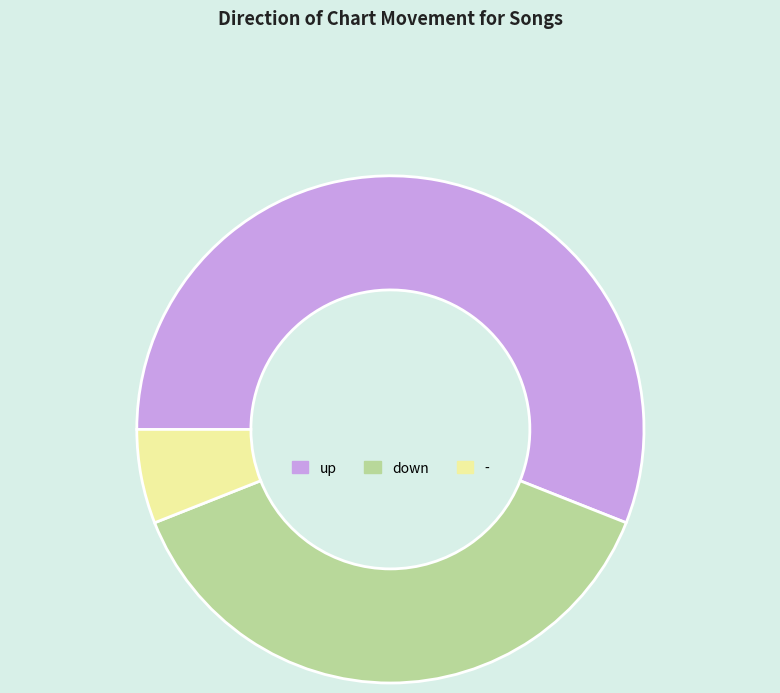

Between down and up, which is larger?

up